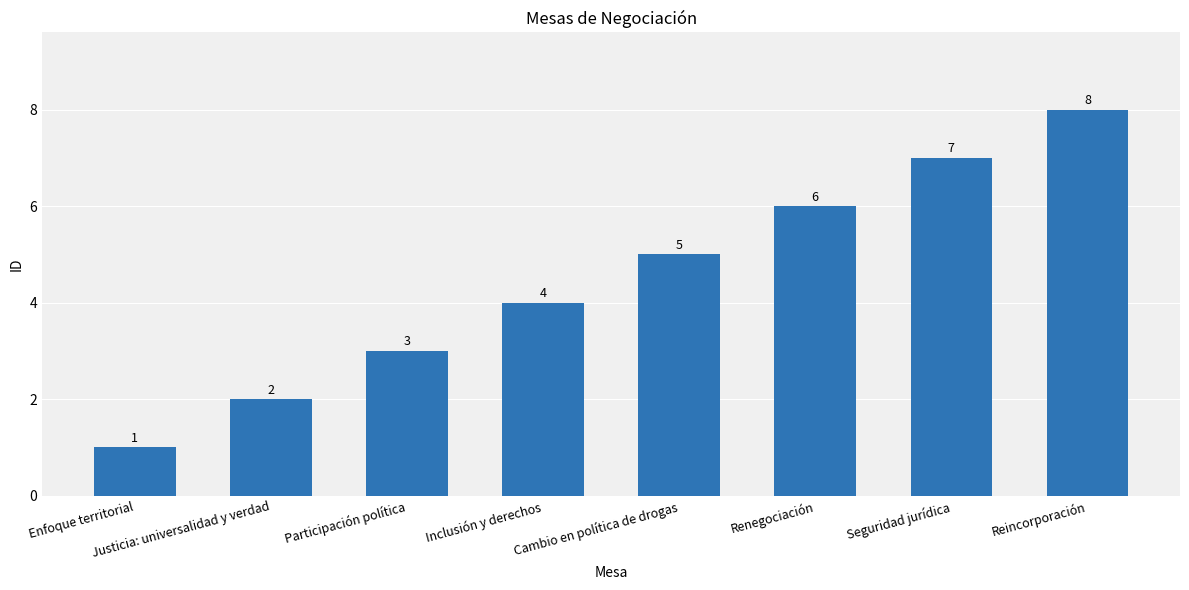

What is the difference between the maximum and minimum values?

7